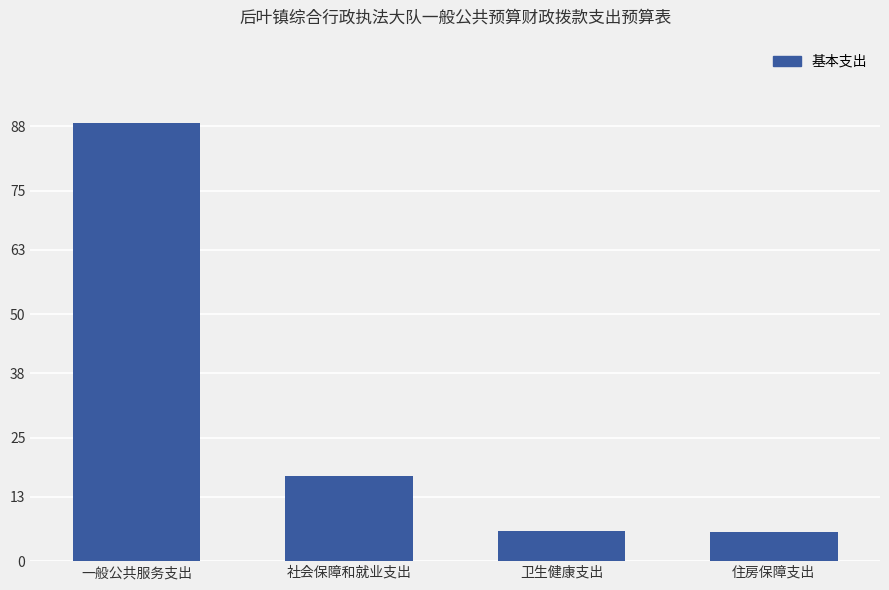

Approximately how many times larger is the value at 住房保障支出 compared to 卫生健康支出?

1.0